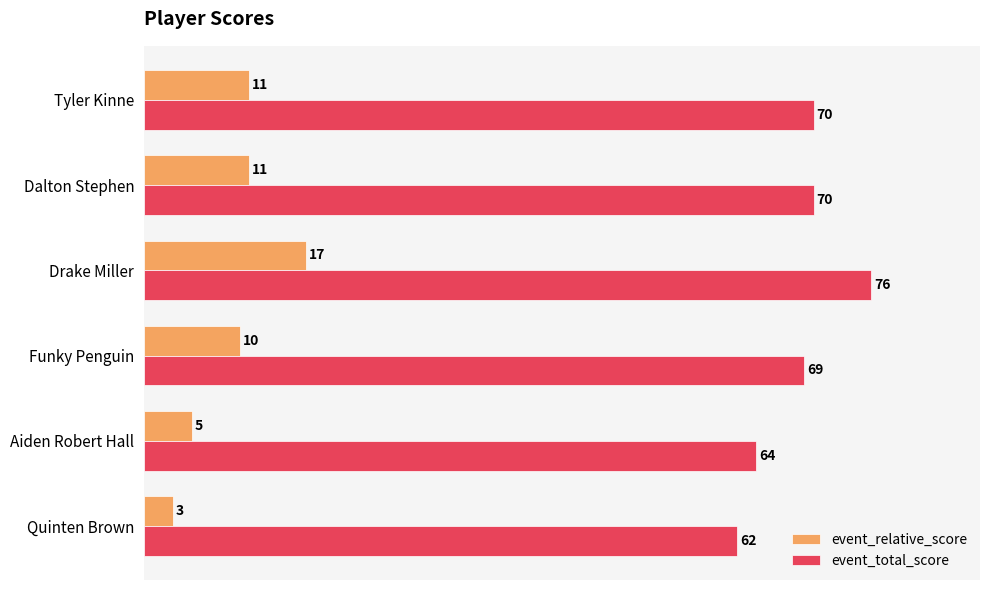

List the series in order of their overall mean, lowest first.

event_relative_score, event_total_score